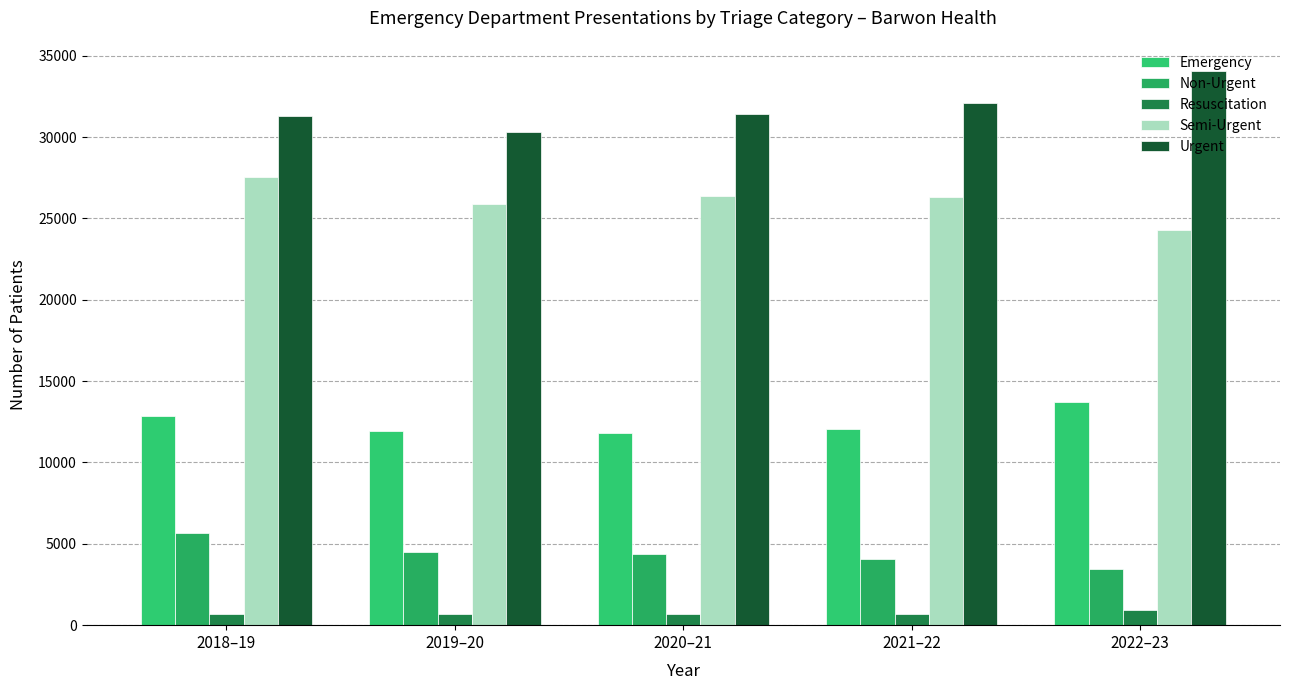

Reading left to right, transcribe all the data shown in this chart.

Emergency: 12851	11945	11824	12026	13745
Non-Urgent: 5688	4516	4394	4087	3441
Resuscitation: 684	701	702	688	922
Semi-Urgent: 27518	25894	26379	26318	24265
Urgent: 31307	30288	31426	32111	34051